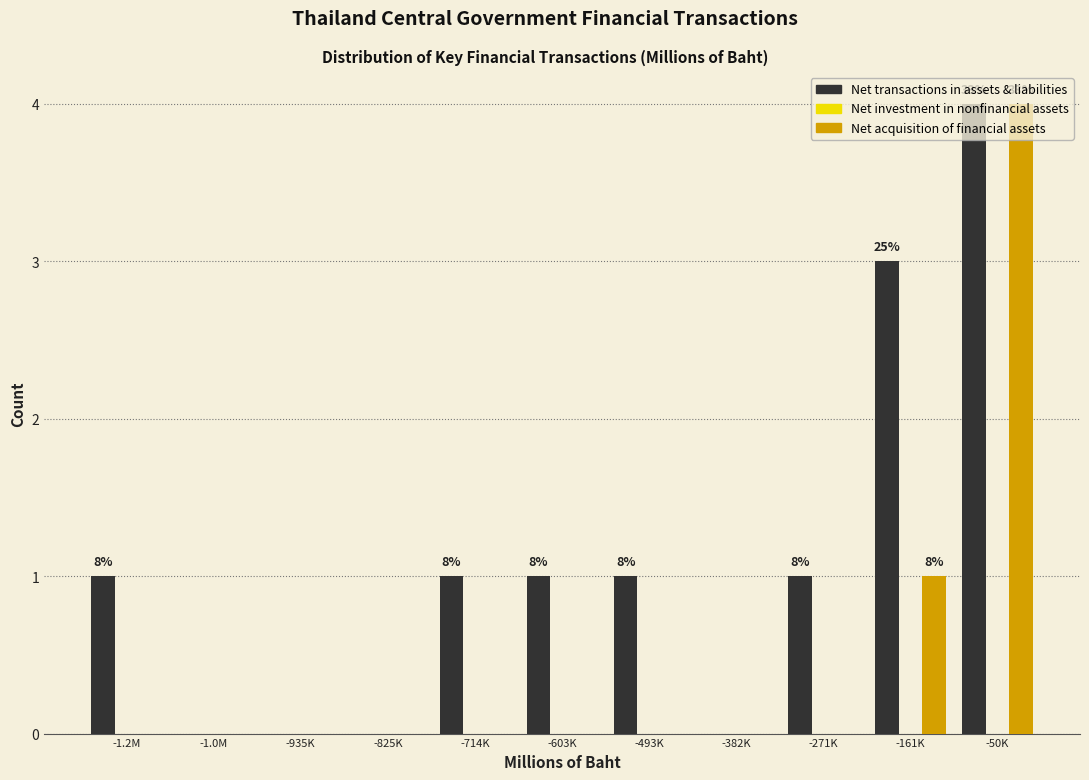

Which label corresponds to the largest value in the chart?

-50K